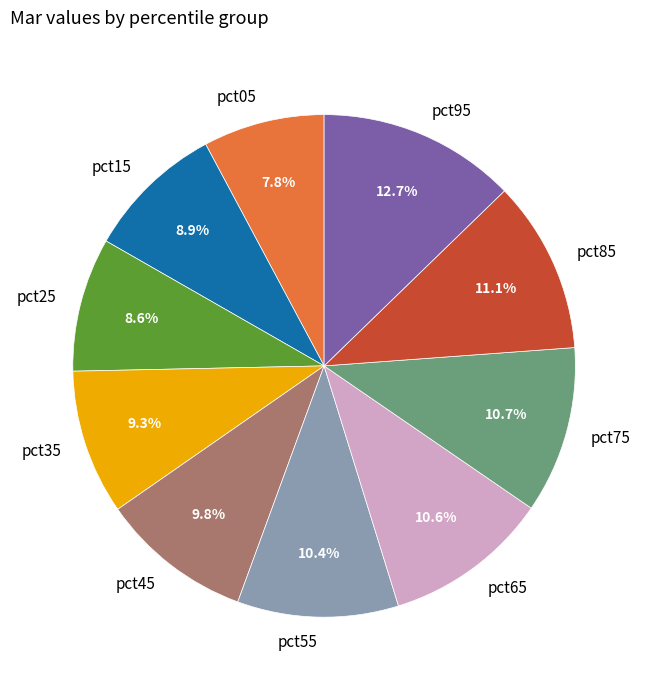

Is it true that pct15 is 9% of the pie?

True